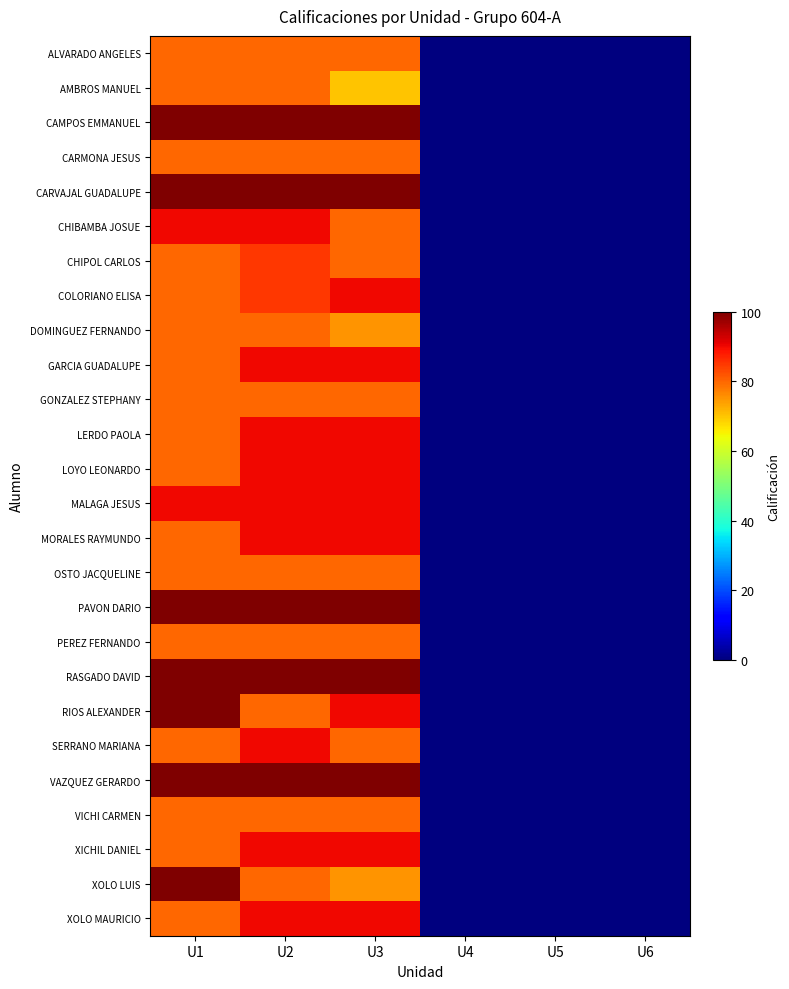

Reading left to right, list all the values displayed in this chart.

ALVARADO ANGELES: U1=80	U2=80	U3=80	U4=0	U5=0	U6=0
AMBROS MANUEL: U1=80	U2=80	U3=70	U4=0	U5=0	U6=0
CAMPOS EMMANUEL: U1=100	U2=100	U3=100	U4=0	U5=0	U6=0
CARMONA JESUS: U1=80	U2=80	U3=80	U4=0	U5=0	U6=0
CARVAJAL GUADALUPE: U1=100	U2=100	U3=100	U4=0	U5=0	U6=0
CHIBAMBA JOSUE: U1=90	U2=90	U3=80	U4=0	U5=0	U6=0
CHIPOL CARLOS: U1=80	U2=85	U3=80	U4=0	U5=0	U6=0
COLORIANO ELISA: U1=80	U2=85	U3=90	U4=0	U5=0	U6=0
DOMINGUEZ FERNANDO: U1=80	U2=80	U3=75	U4=0	U5=0	U6=0
GARCIA GUADALUPE: U1=80	U2=90	U3=90	U4=0	U5=0	U6=0
GONZALEZ STEPHANY: U1=80	U2=80	U3=80	U4=0	U5=0	U6=0
LERDO PAOLA: U1=80	U2=90	U3=90	U4=0	U5=0	U6=0
LOYO LEONARDO: U1=80	U2=90	U3=90	U4=0	U5=0	U6=0
MALAGA JESUS: U1=90	U2=90	U3=90	U4=0	U5=0	U6=0
MORALES RAYMUNDO: U1=80	U2=90	U3=90	U4=0	U5=0	U6=0
OSTO JACQUELINE: U1=80	U2=80	U3=80	U4=0	U5=0	U6=0
PAVON DARIO: U1=100	U2=100	U3=100	U4=0	U5=0	U6=0
PEREZ FERNANDO: U1=80	U2=80	U3=80	U4=0	U5=0	U6=0
RASGADO DAVID: U1=100	U2=100	U3=100	U4=0	U5=0	U6=0
RIOS ALEXANDER: U1=100	U2=80	U3=90	U4=0	U5=0	U6=0
SERRANO MARIANA: U1=80	U2=90	U3=80	U4=0	U5=0	U6=0
VAZQUEZ GERARDO: U1=100	U2=100	U3=100	U4=0	U5=0	U6=0
VICHI CARMEN: U1=80	U2=80	U3=80	U4=0	U5=0	U6=0
XICHIL DANIEL: U1=80	U2=90	U3=90	U4=0	U5=0	U6=0
XOLO LUIS: U1=100	U2=80	U3=75	U4=0	U5=0	U6=0
XOLO MAURICIO: U1=80	U2=90	U3=90	U4=0	U5=0	U6=0